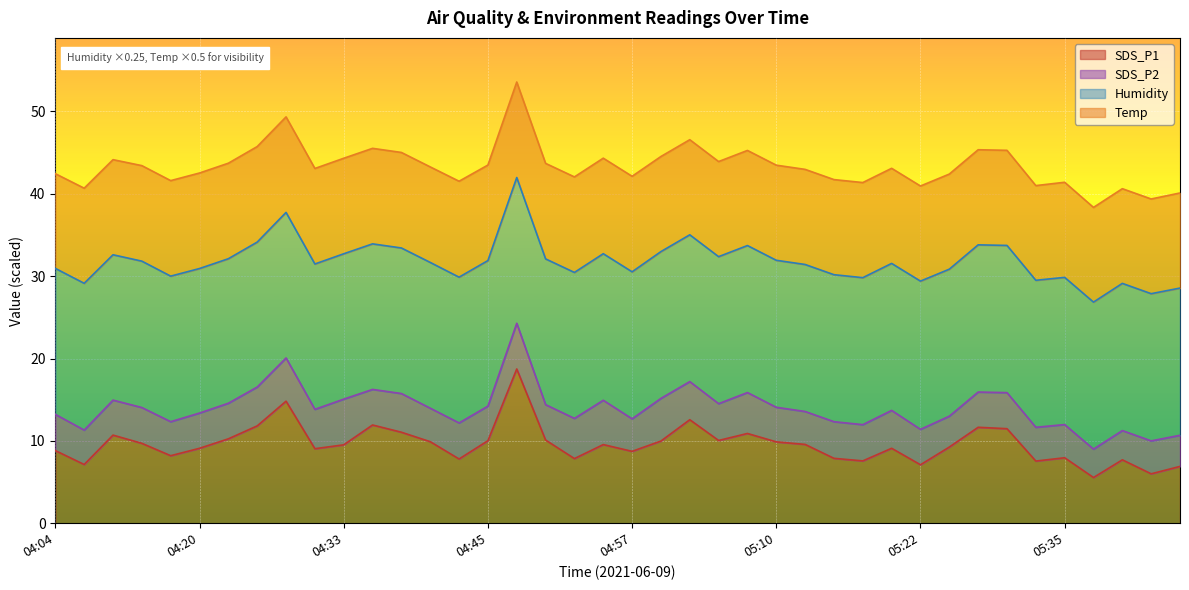

True or false: SDS_P1 and Temp cross at least once.

False